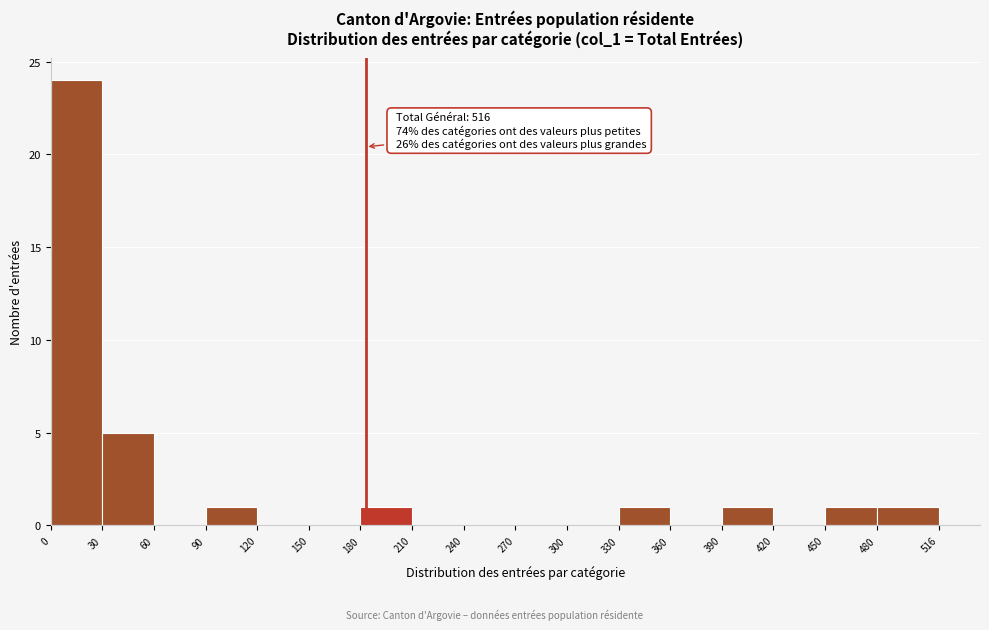

Over which range of the x-axis is the bar tallest?

0 to 30